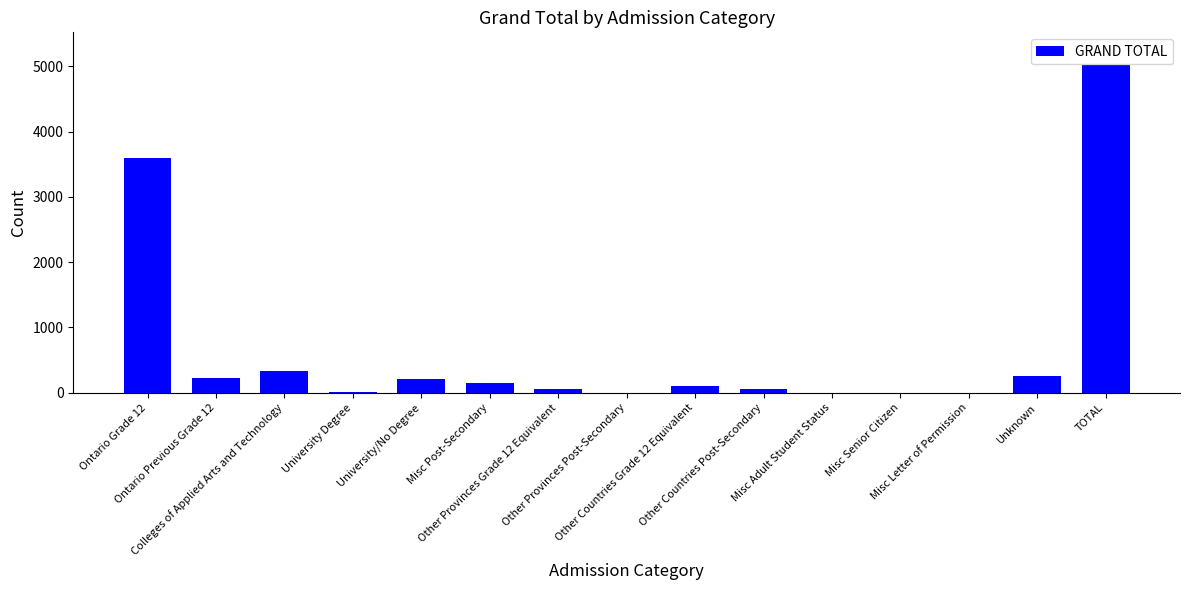

At which label is the value closest to 2510?

Ontario Grade 12